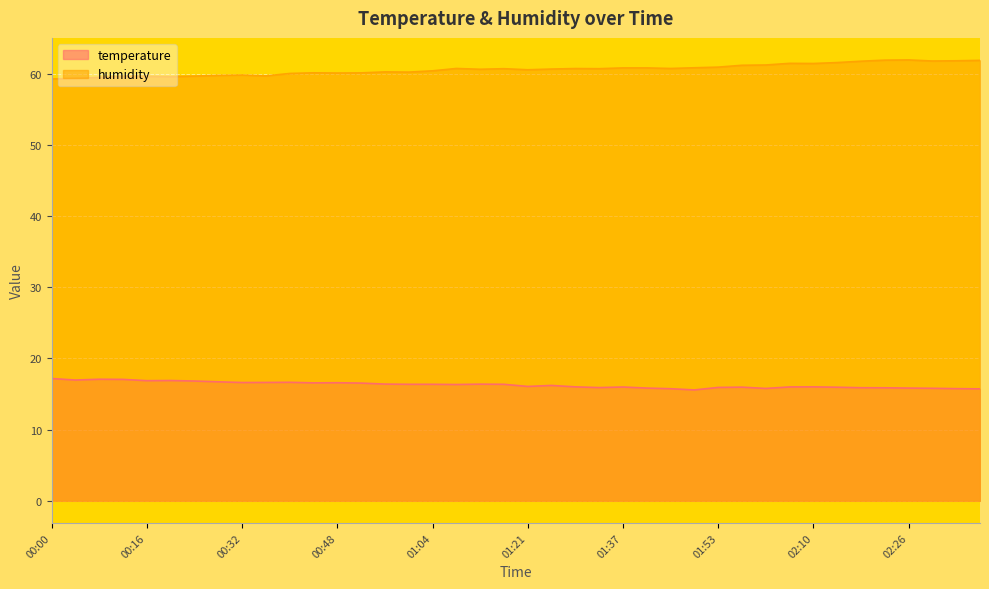

List the series in order of their overall mean, highest first.

humidity, temperature